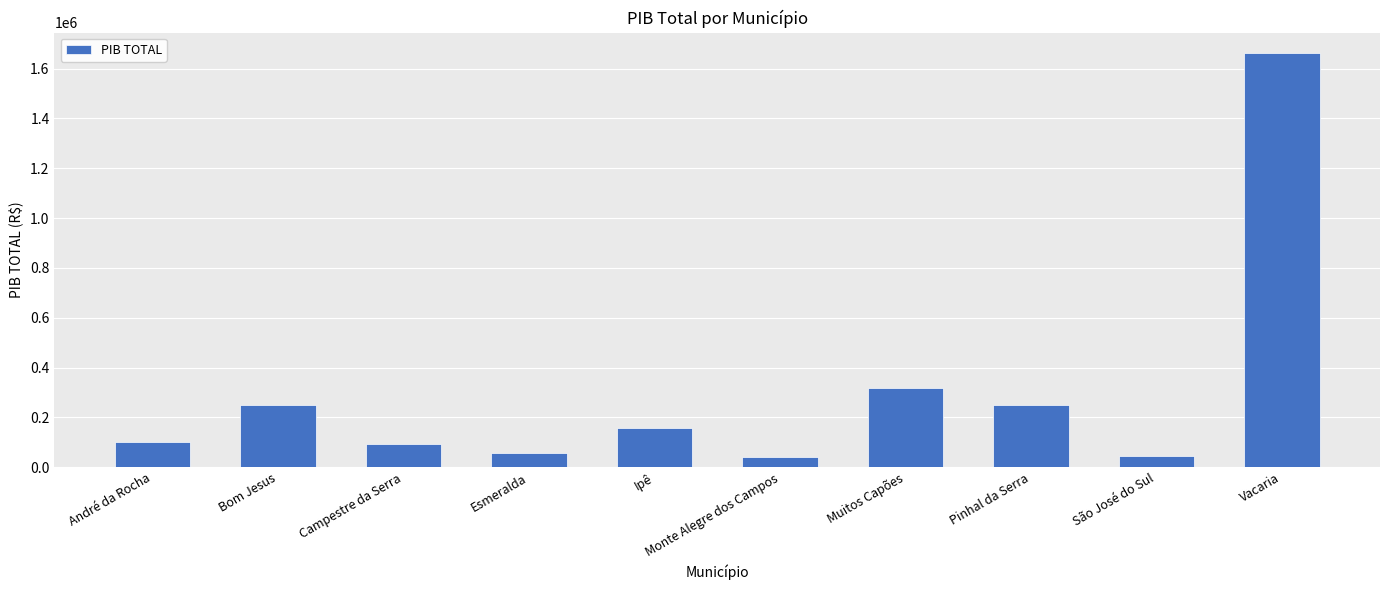

What is the label of the 6th bar from the right?

Ipê